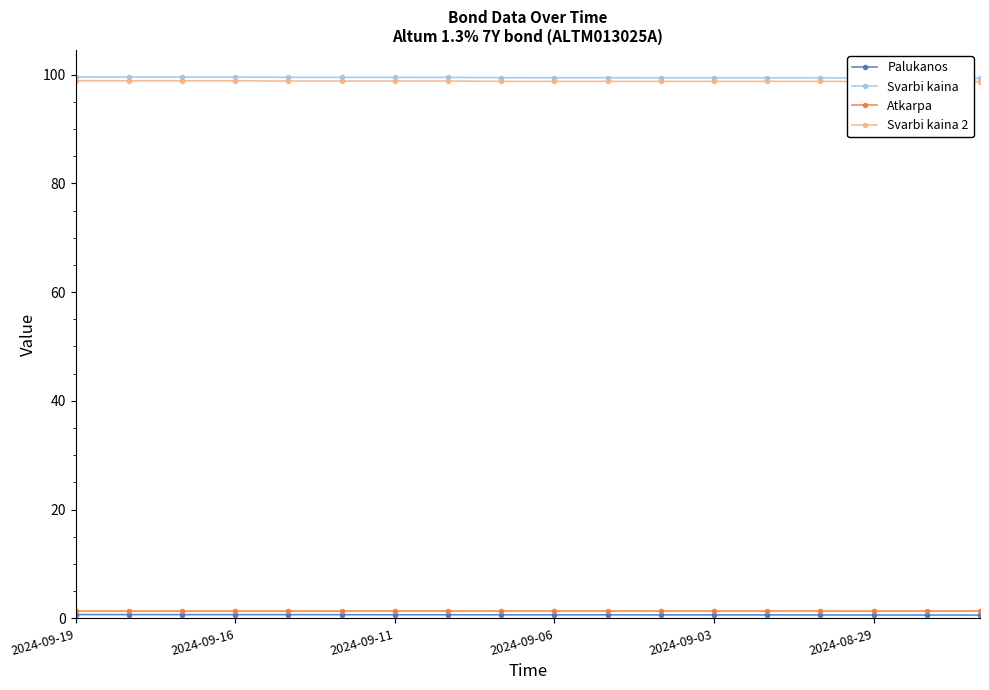

What is the value of the Atkarpa point at the 9th from the left?

1.3